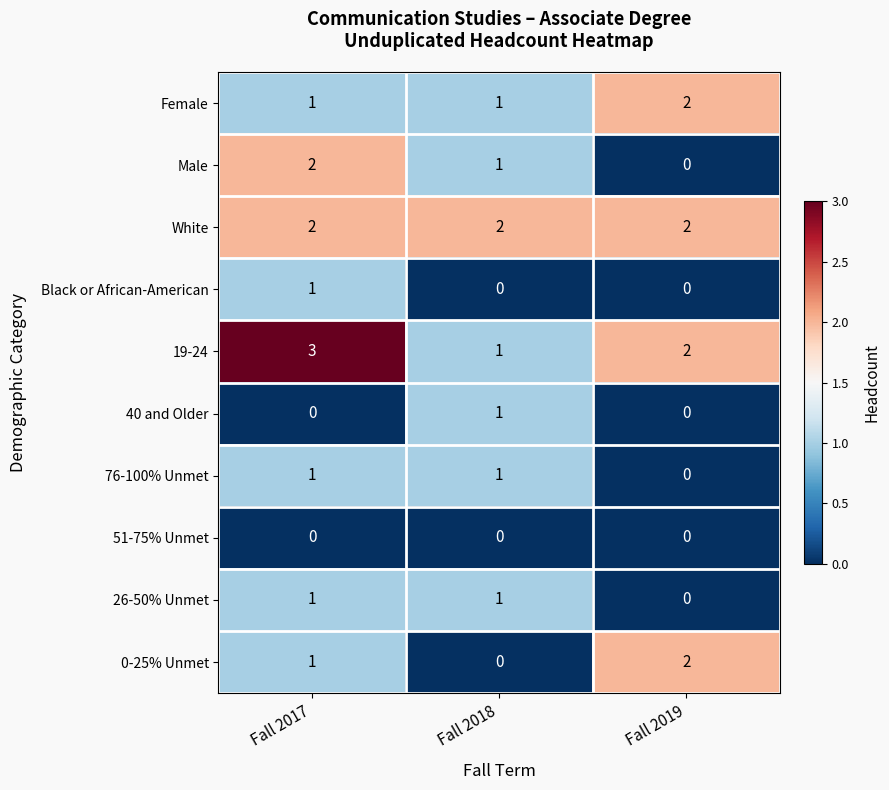

Reading right to left, list all the values displayed in this chart.

Female: 2	1	1
Male: 0	1	2
White: 2	2	2
Black or African-American: 0	0	1
19-24: 2	1	3
40 and Older: 0	1	0
76-100% Unmet: 0	1	1
51-75% Unmet: 0	0	0
26-50% Unmet: 0	1	1
0-25% Unmet: 2	0	1